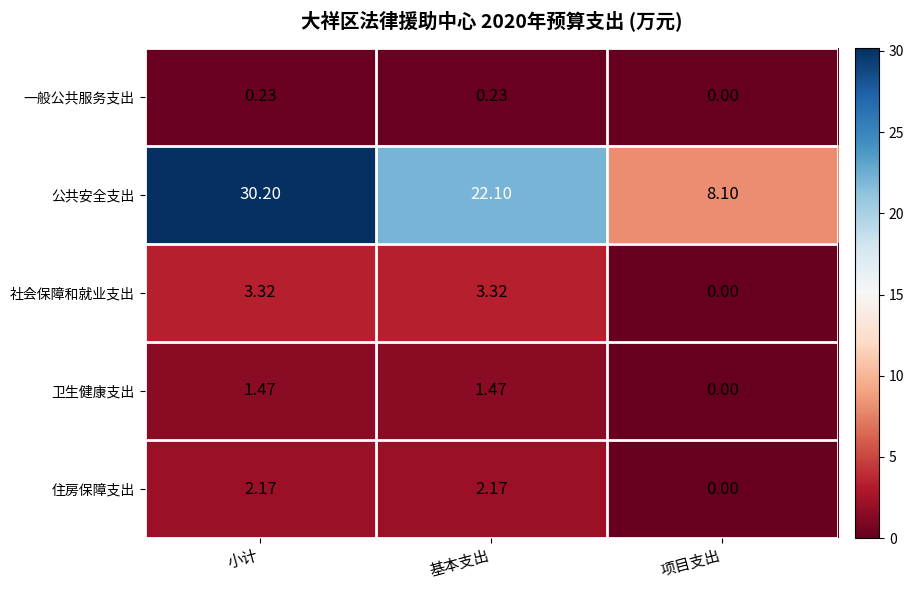

How many values in the 公共安全支出 series are below 22?

1